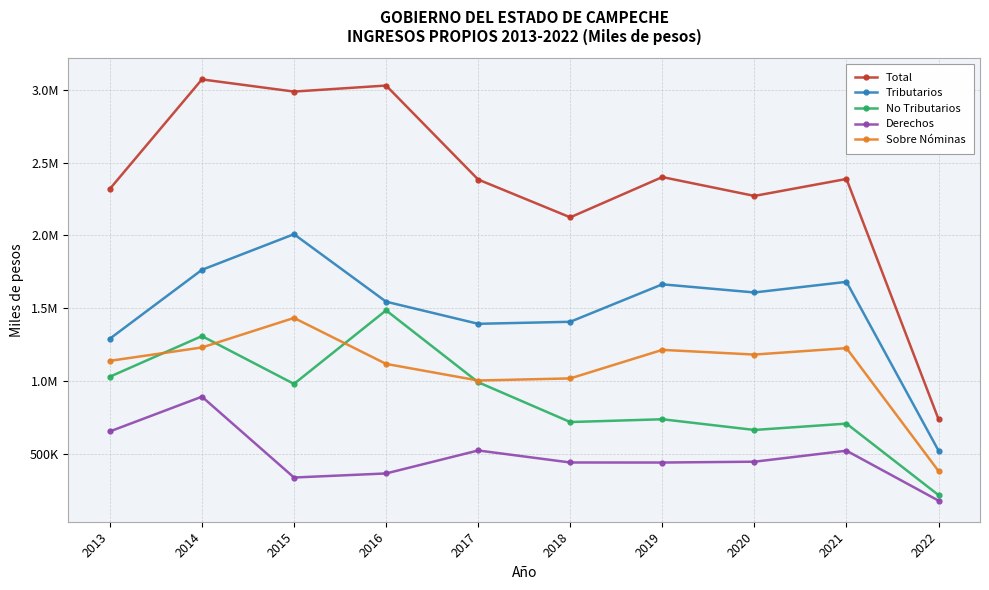

Which series has the largest total across all categories?

Total